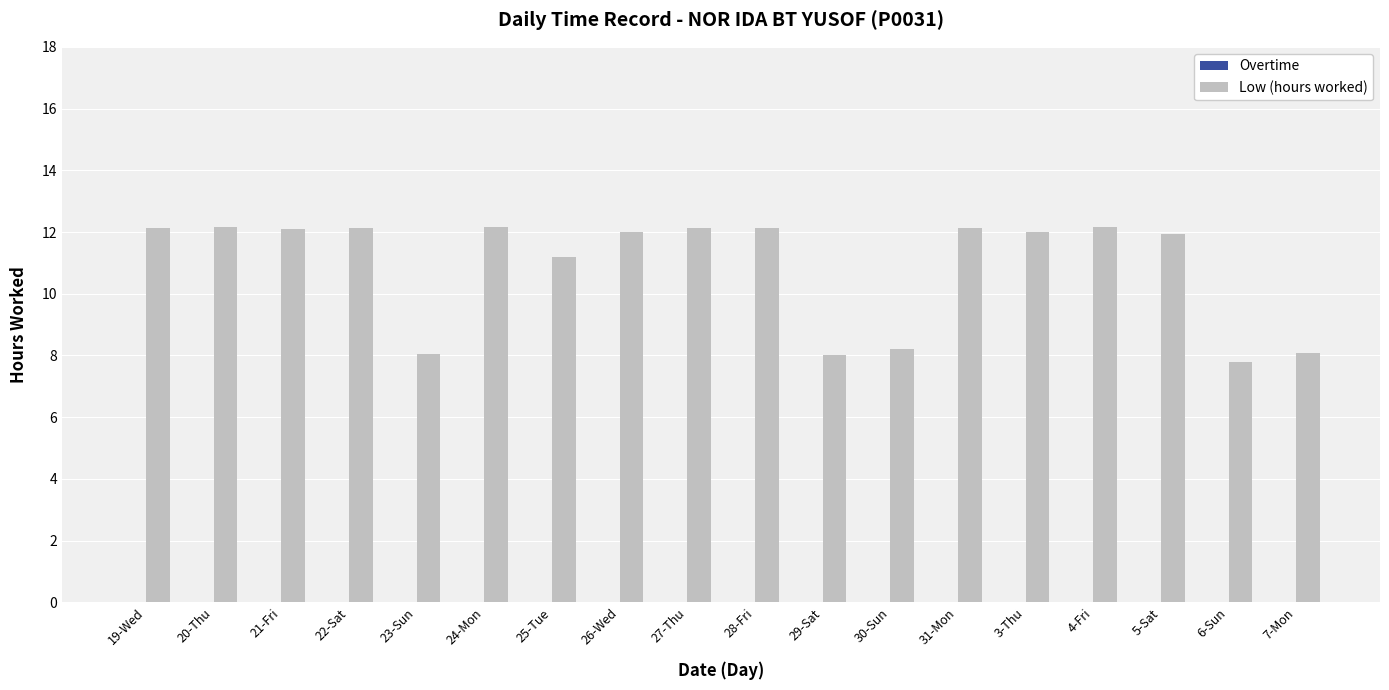

What is the value of the 14th bar from the left?

12.0